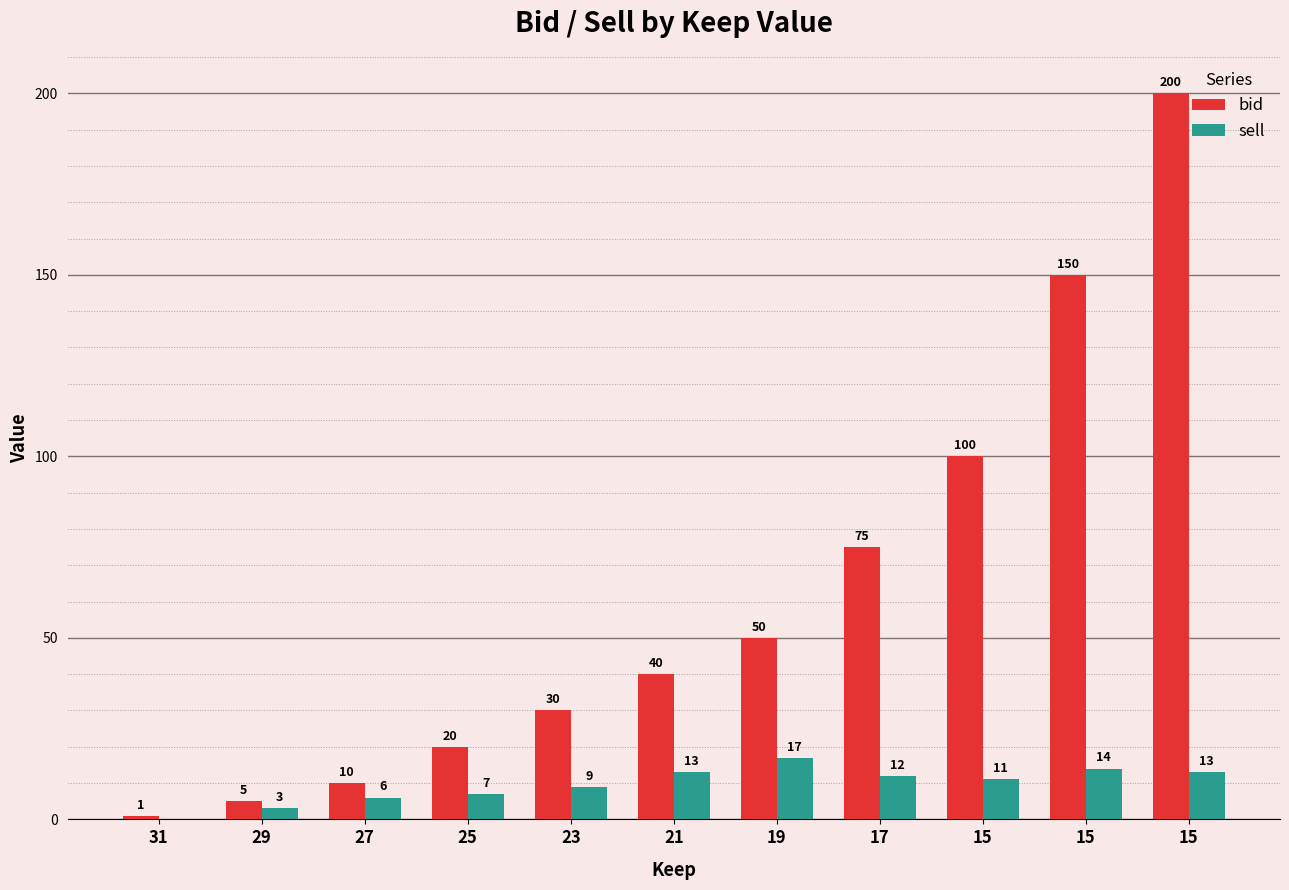

Reading left to right, transcribe all the data shown in this chart.

bid: 1	5	10	20	30	40	50	75	100	150	200
sell: 0	3	6	7	9	13	17	12	11	14	13